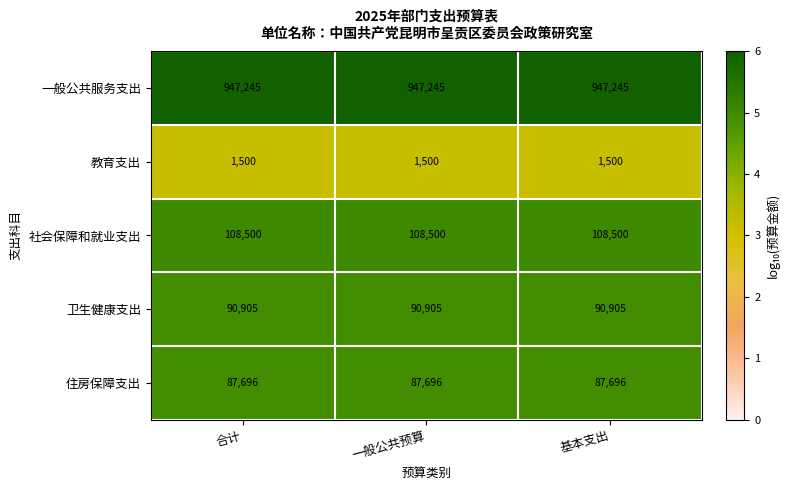

What is the spread (max minus min) of values at 一般公共预算?

945745